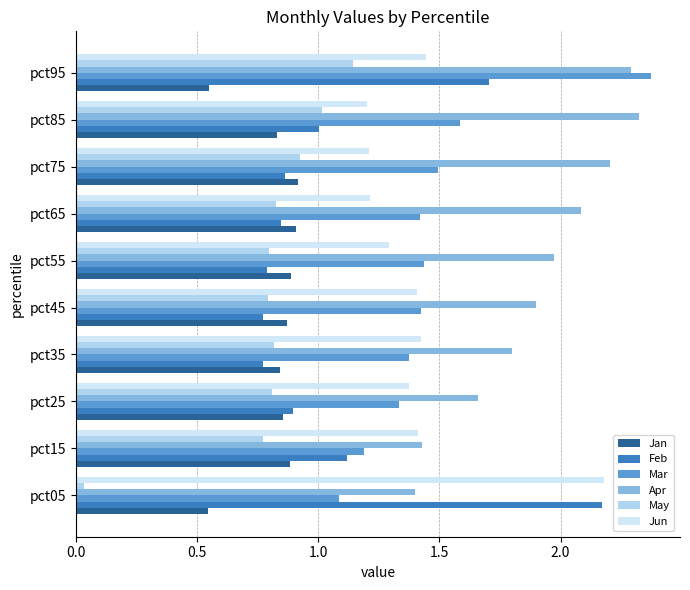

What is the difference between the second highest and second lowest values in the Jan series?

0.4